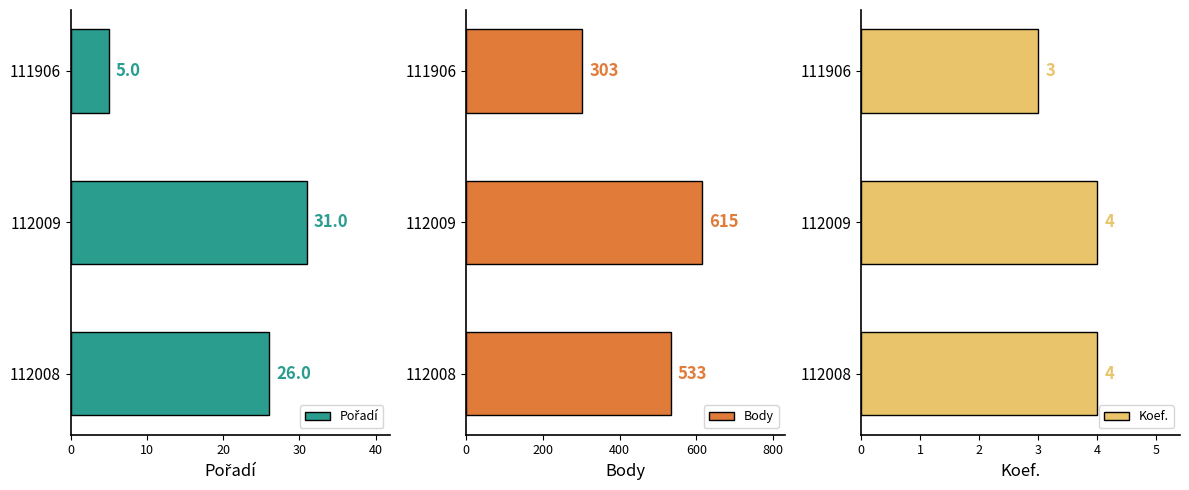

How many Koef. values are between 3 and 4?

3